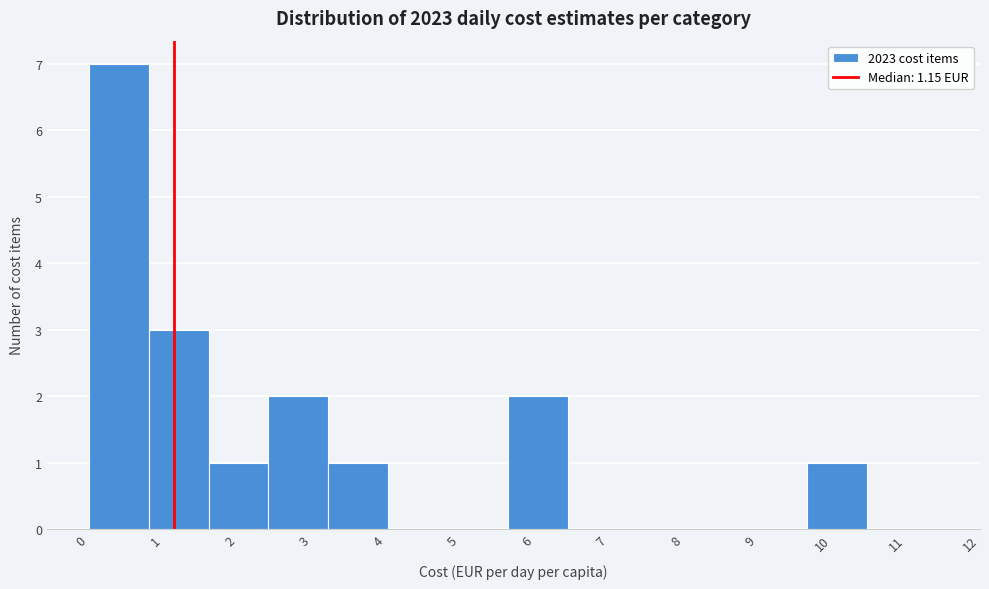

Reading left to right, transcribe this chart: for each bar, give the range it covers on the x-axis and its height. Neither the bar edges nor the heights are printed on the chart, so give them approximately, as read against the axes.

0.0 to 0.8: 7
0.8 to 1.6: 3
1.6 to 2.4: 1
2.4 to 3.2: 2
3.2 to 4.0: 1
4.0 to 4.8: 0
4.8 to 5.6: 0
5.6 to 6.4: 2
6.4 to 7.3: 0
7.3 to 8.1: 0
8.1 to 8.9: 0
8.9 to 9.7: 0
9.7 to 10.5: 1
10.5 to 11.3: 0